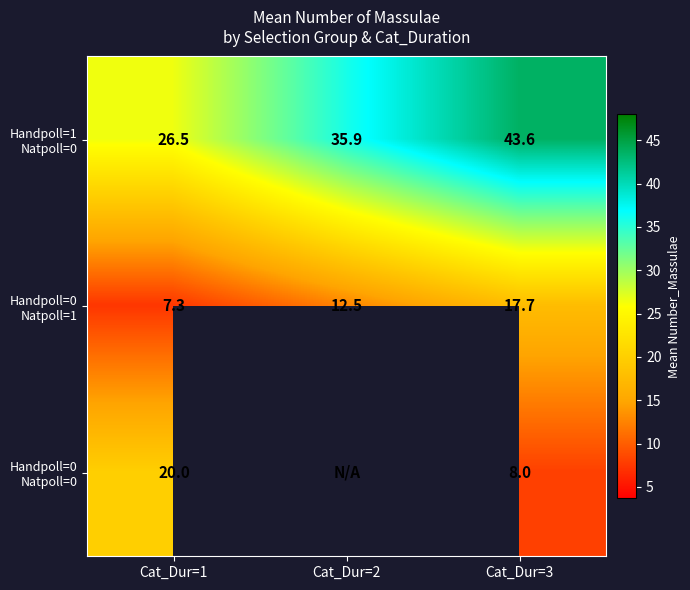

What is the spread (max minus min) of values at Cat_Dur=1?

19.2